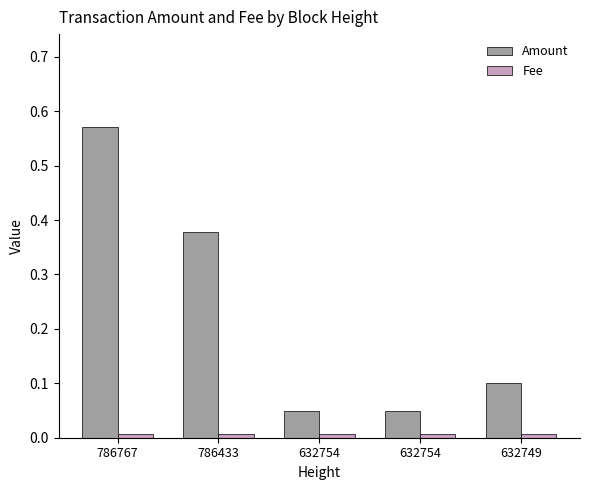

Reading left to right, extract all data points from this chart.

Amount: 786767=0.6	786433=0.4	632754=0.1	632754=0.1	632749=0.1
Fee: 786767=0.0	786433=0.0	632754=0.0	632754=0.0	632749=0.0